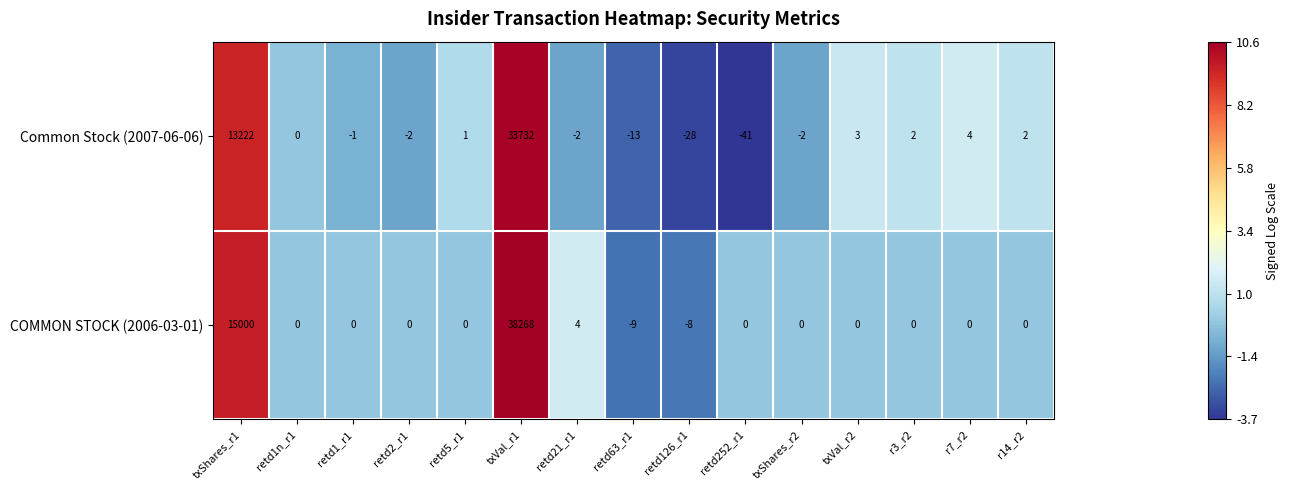

Reading left to right, what are all the values shown in this chart?

Common Stock (2007-06-06): 13222	0	-1	-2	1	33732	-2	-13	-28	-41	-2	3	2	4	2
COMMON STOCK (2006-03-01): 15000	0	0	0	0	38268	4	-9	-8	0	0	0	0	0	0